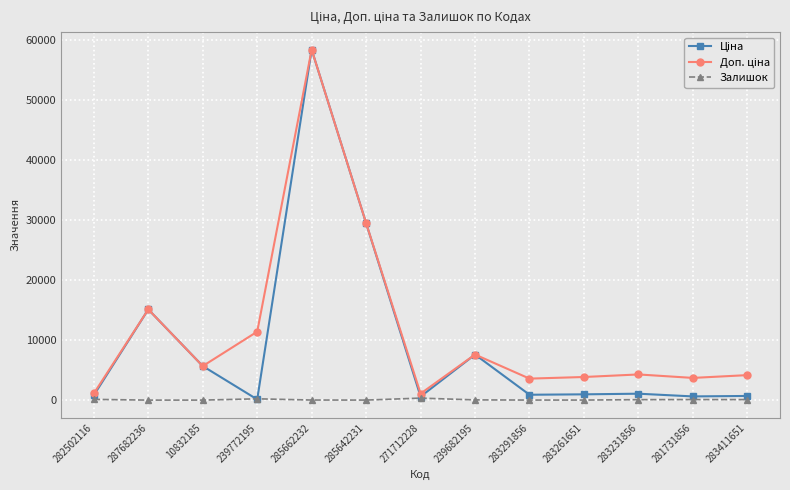

At which category is the sum across all series the highest?

285662232